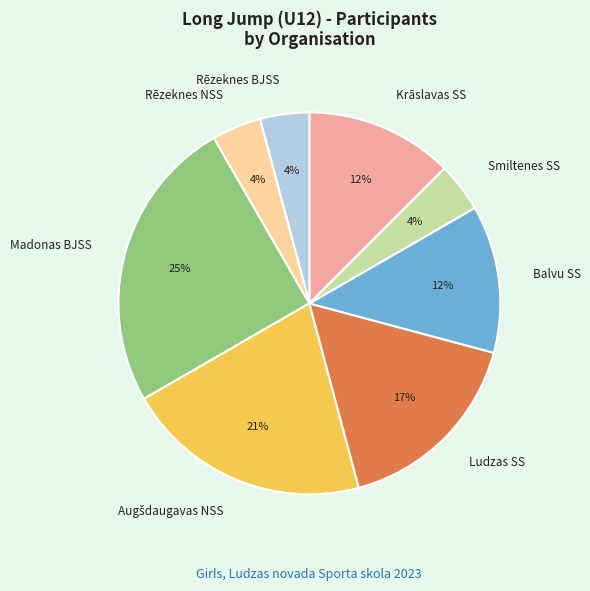

Which category has the biggest portion of the pie?

Madonas BJSS